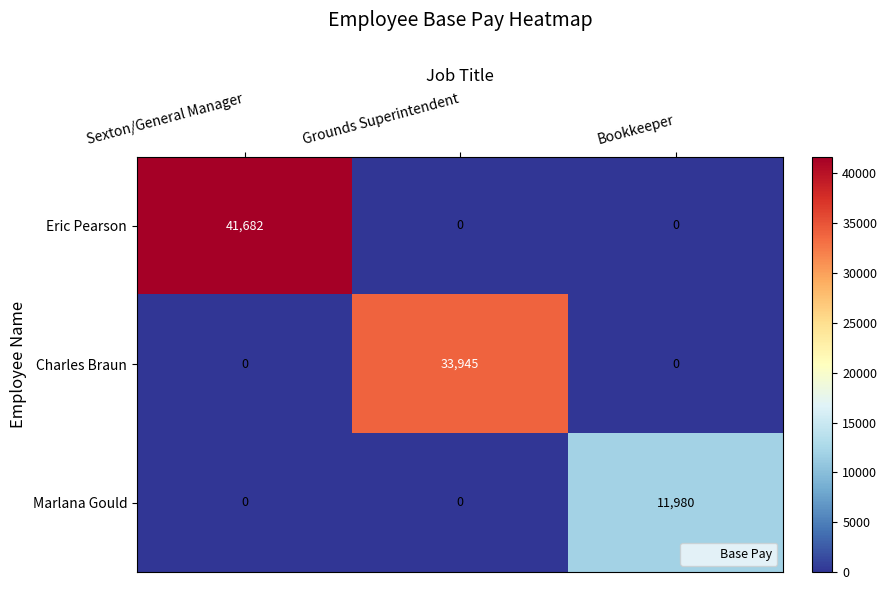

Is it true that Marlana Gould equals 6490 at Sexton/General Manager?

False